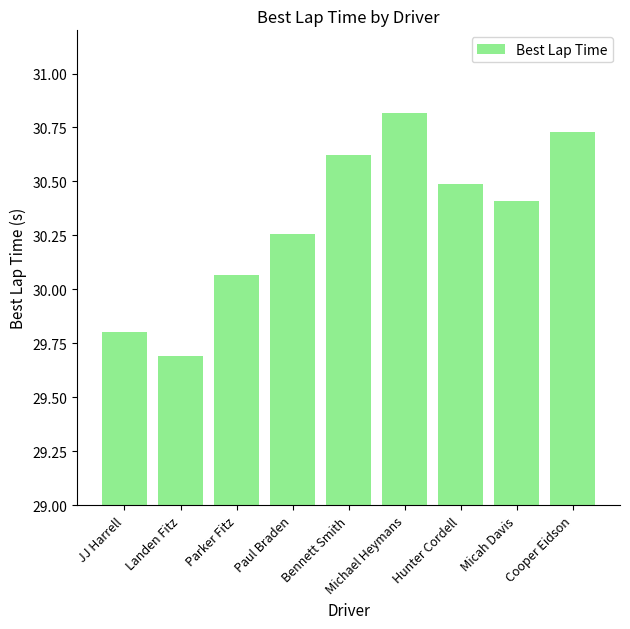

Where is the data nearest to the value 30?

Parker Fitz